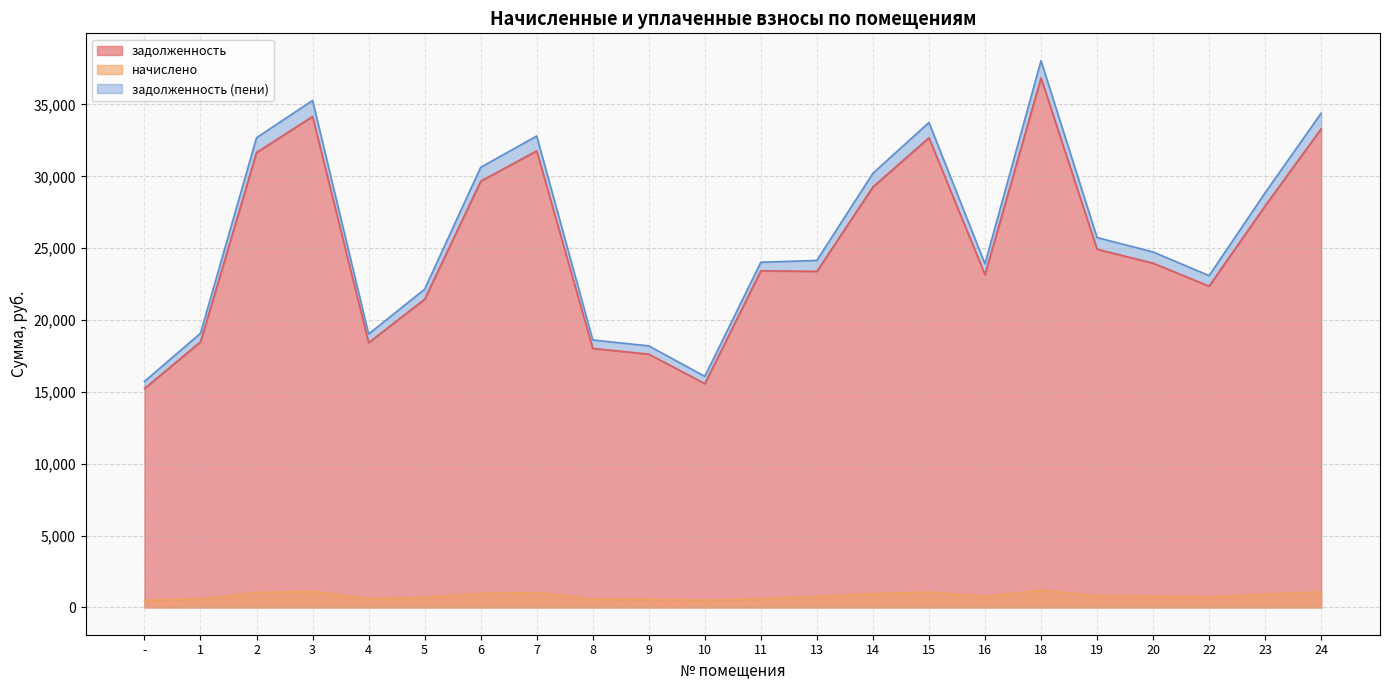

What is the label of the 21st point from the left?

23